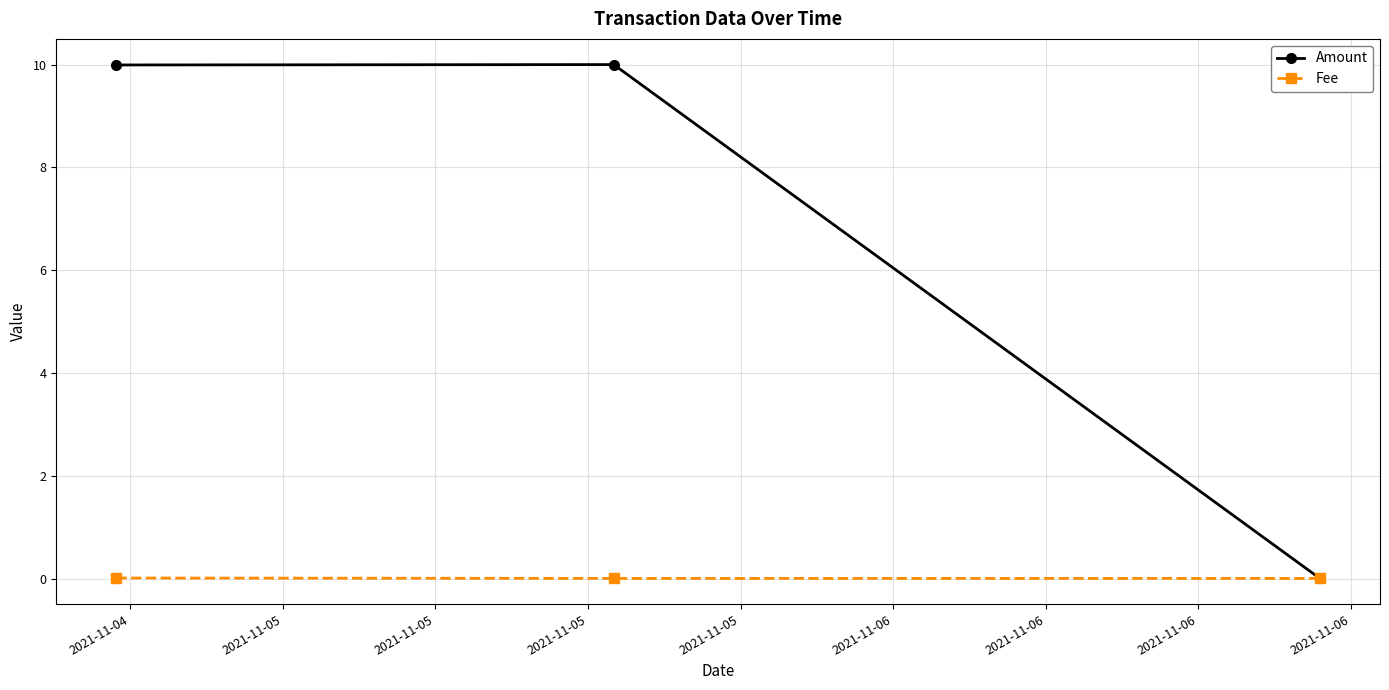

Which series has the largest range (max minus min)?

Amount